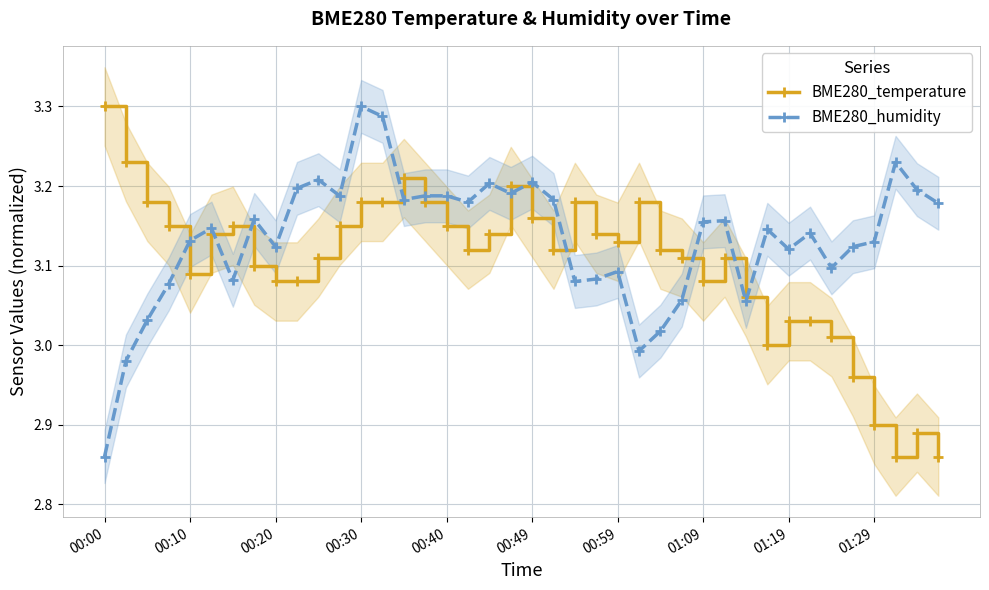

What is the maximum value shown in the chart?

3.3